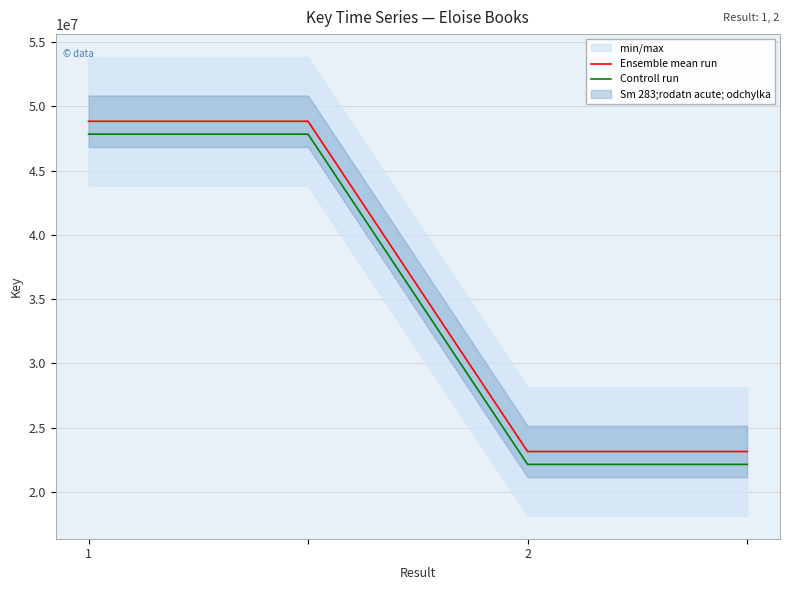

True or false: Ensemble mean run and Controll run cross at least once.

False